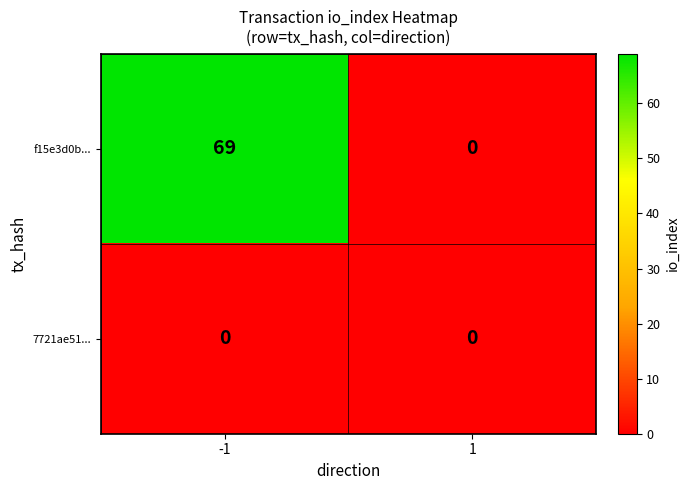

Is it true that f15e3d0b... equals 0 at 1?

True